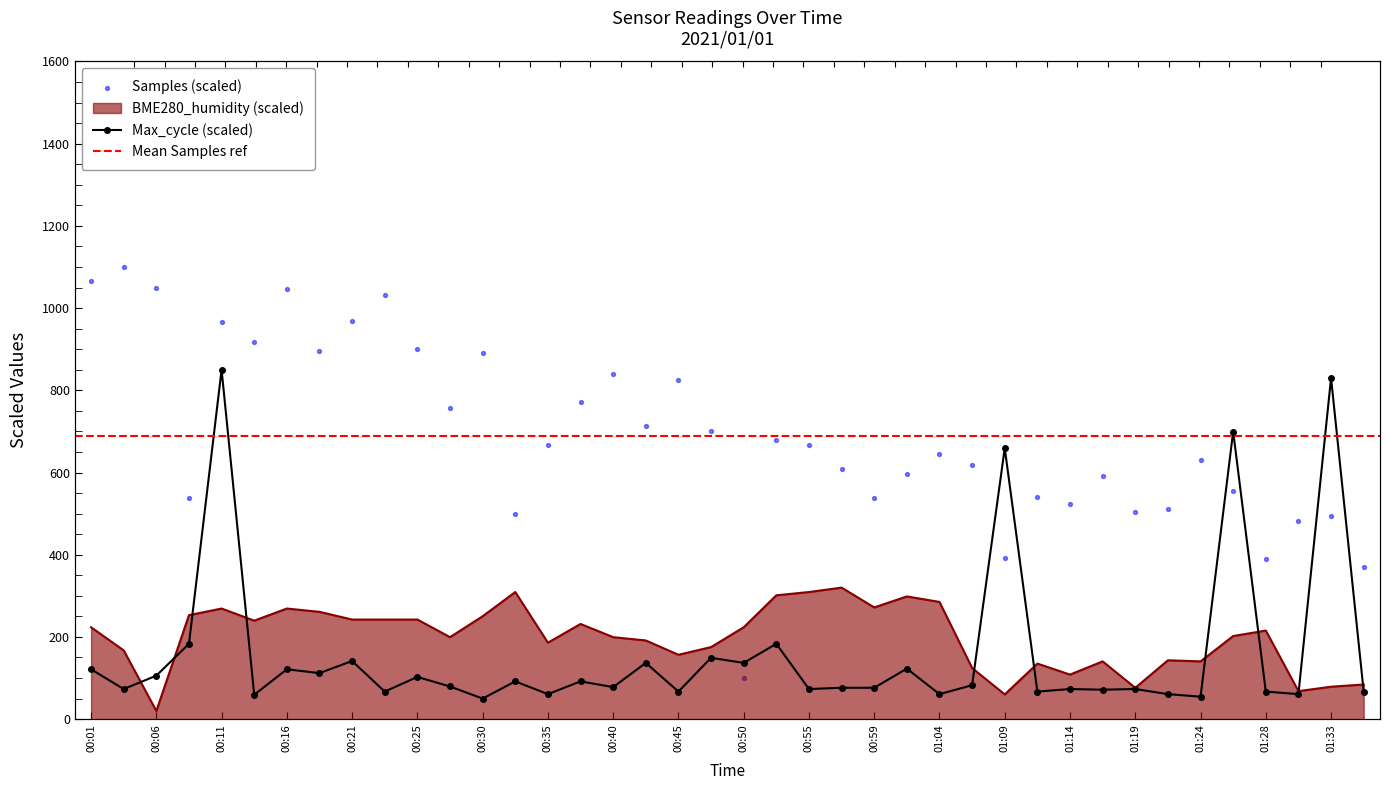

Which series has the largest total across all categories?

Samples